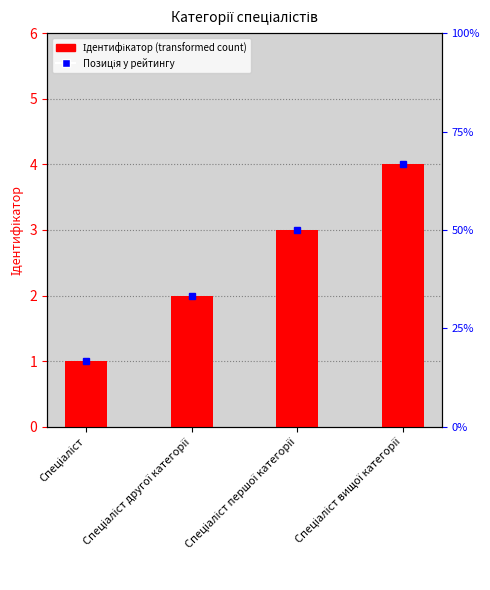

Rank the categories by value from lowest to highest.

Спеціаліст, Спеціаліст другої категорії, Спеціаліст першої категорії, Спеціаліст вищої категорії